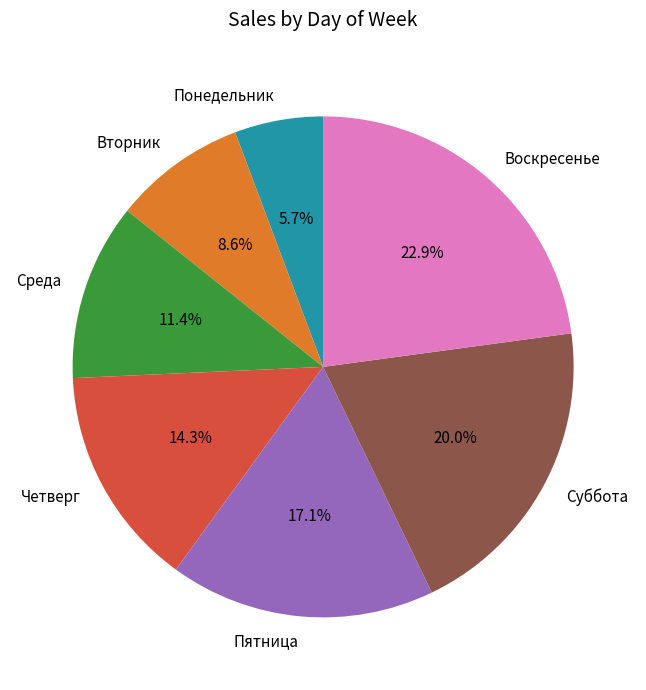

To the nearest percent, what is the combined percentage of Вторник and Суббота?

29%